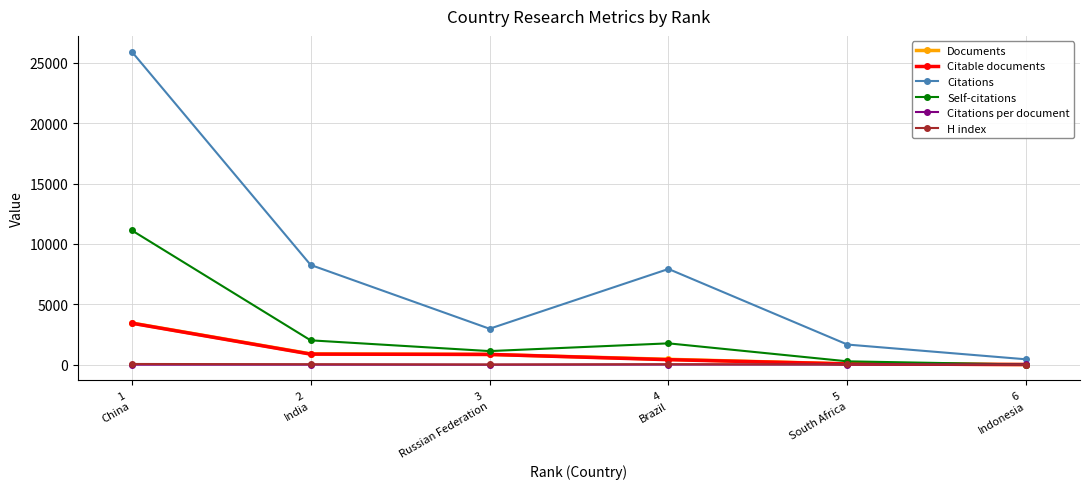

Count the number of data series in this chart.

6